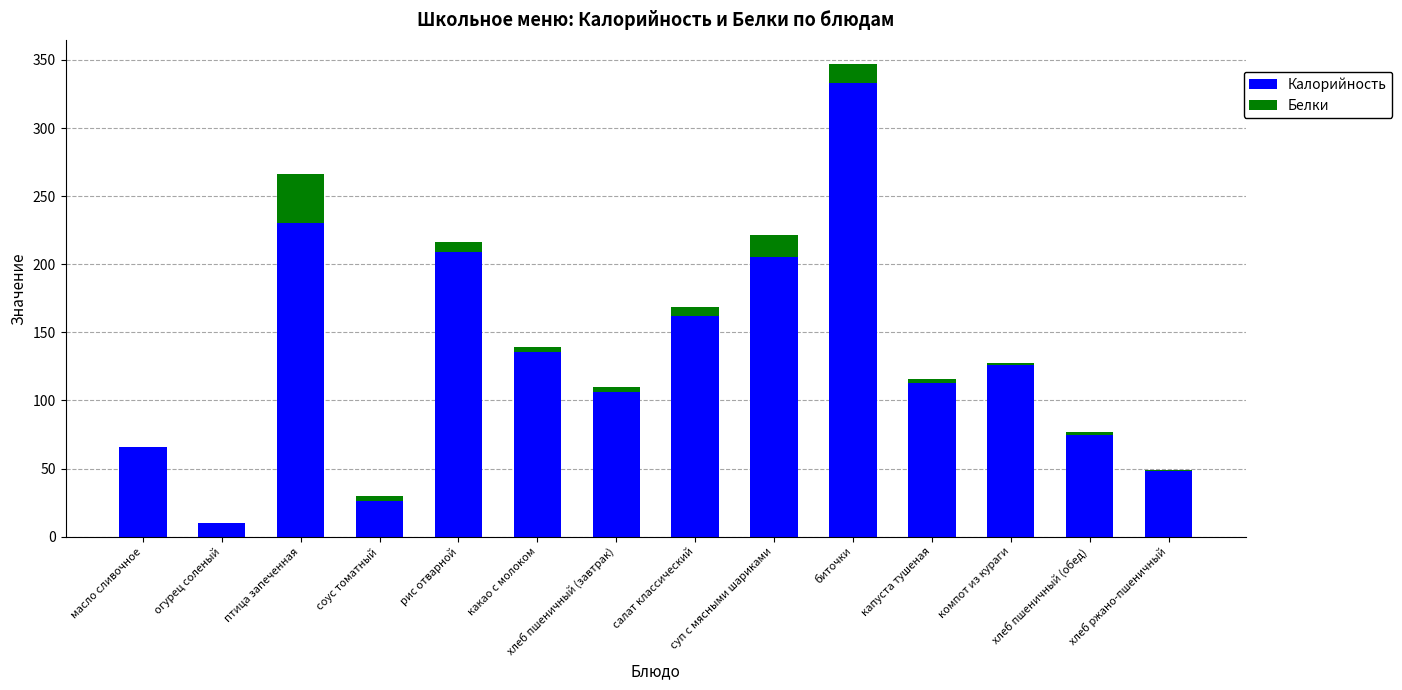

At which category is the sum across all series the highest?

биточки